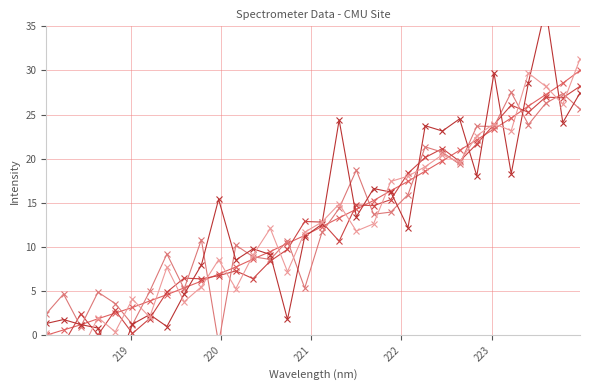

Reading left to right, what are all the values shown in this chart?

Intensity: 0.0	0.6	1.2	1.9	2.5	3.1	3.9	4.6	5.4	6.1	6.9	7.7	8.6	9.5	10.4	11.3	12.3	13.3	14.3	15.3	16.4	17.4	18.6	19.8	21.0	22.1	23.4	24.6	26.0	27.3	28.6	30.0
Intensity_1: -0.0	-1.0	2.4	0.0	2.8	0.2	1.9	4.9	6.5	6.4	6.7	7.3	6.4	8.4	9.7	12.9	12.8	10.7	14.8	14.7	15.4	18.4	20.1	21.2	19.7	21.7	23.9	26.1	25.3	27.0	26.9	28.2
Intensity_2: 2.4	4.7	1.0	4.9	3.6	1.2	5.0	9.2	5.3	10.8	-0.9	10.2	8.9	8.6	10.7	5.3	11.6	14.4	18.7	13.7	14.0	15.9	21.3	20.7	19.4	23.7	23.7	27.5	23.9	26.3	27.4	25.6
Intensity_3: 1.3	1.8	1.2	0.8	-3.9	1.3	2.3	1.0	4.6	8.0	15.4	8.5	9.8	9.1	1.8	11.2	12.6	24.4	13.4	16.6	16.2	12.2	23.7	23.1	24.5	18.1	29.7	18.3	28.6	37.1	24.1	27.5
Intensity_4: 0.2	-0.4	-1.9	2.0	0.4	4.1	2.0	7.7	3.8	5.5	8.5	5.3	9.1	12.1	7.2	11.7	12.8	14.9	11.8	12.6	17.4	18.0	19.1	20.4	19.6	22.6	24.0	23.2	29.7	28.2	26.2	31.3